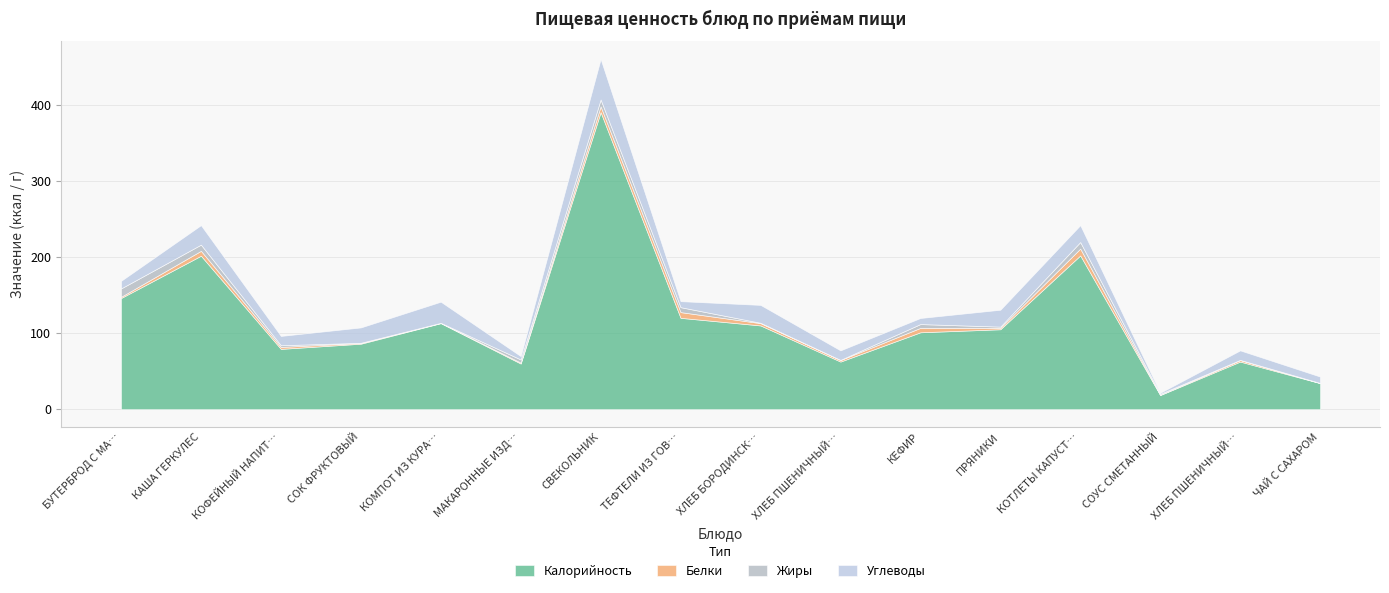

What is the average value of the Калорийность series?

118.2